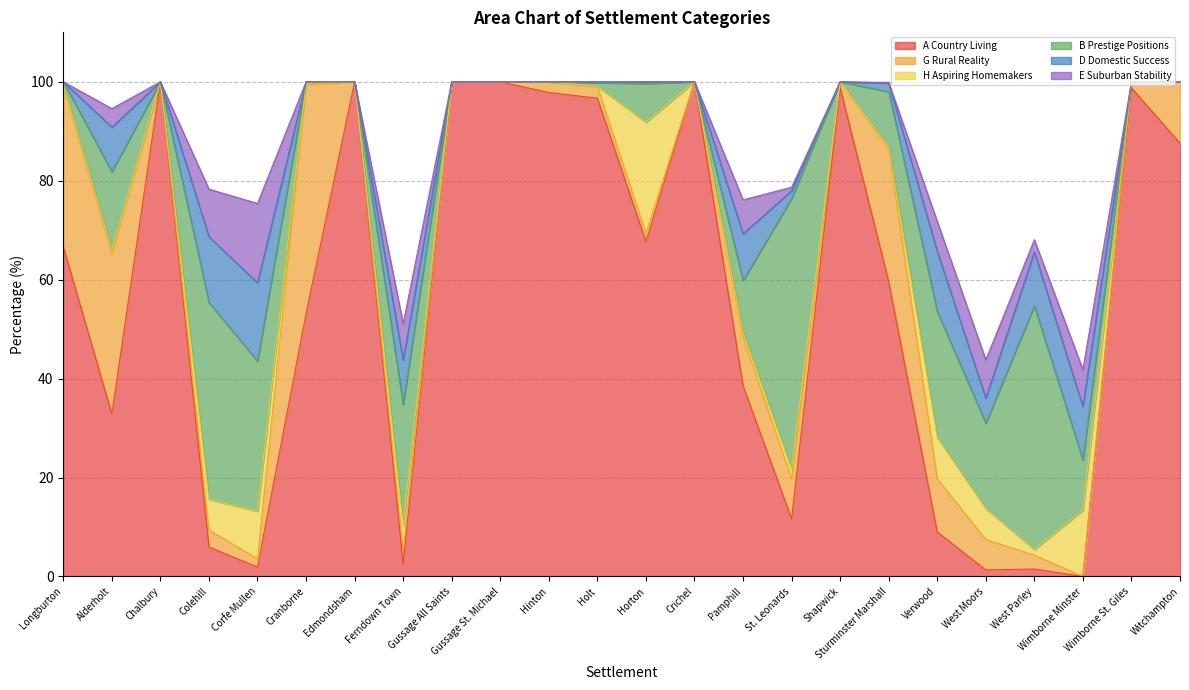

At which category is the sum across all series the highest?

Longburton